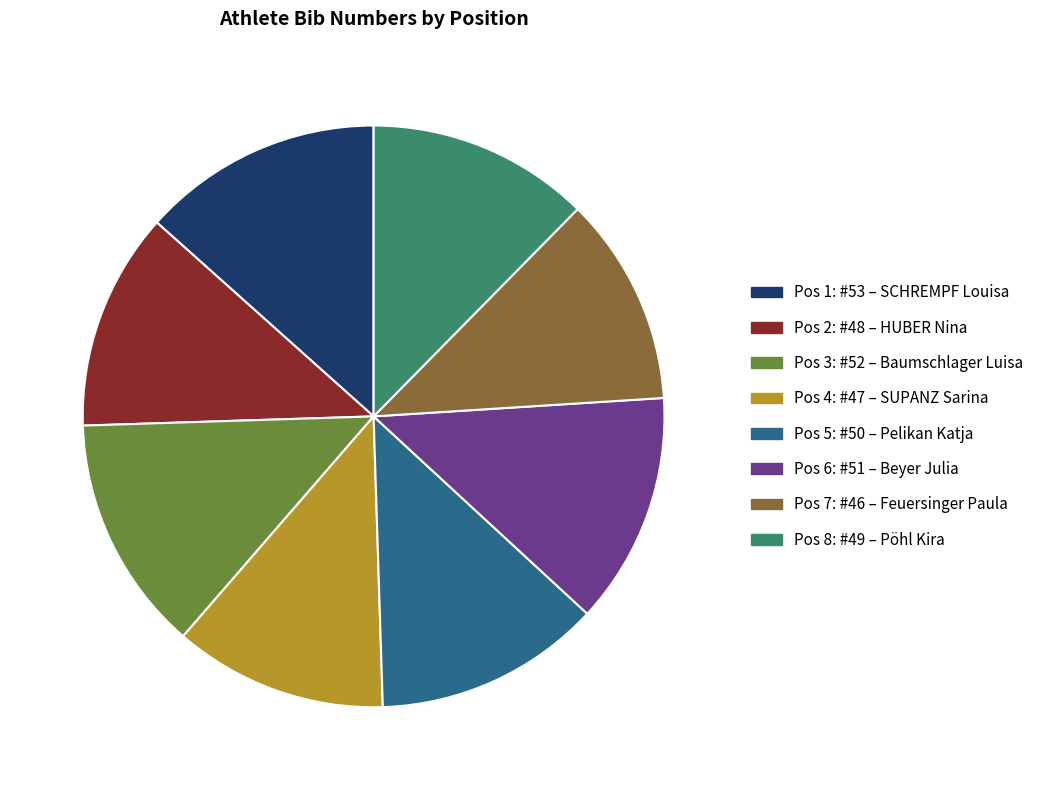

Is there any slice that represents more than half of the pie?

No